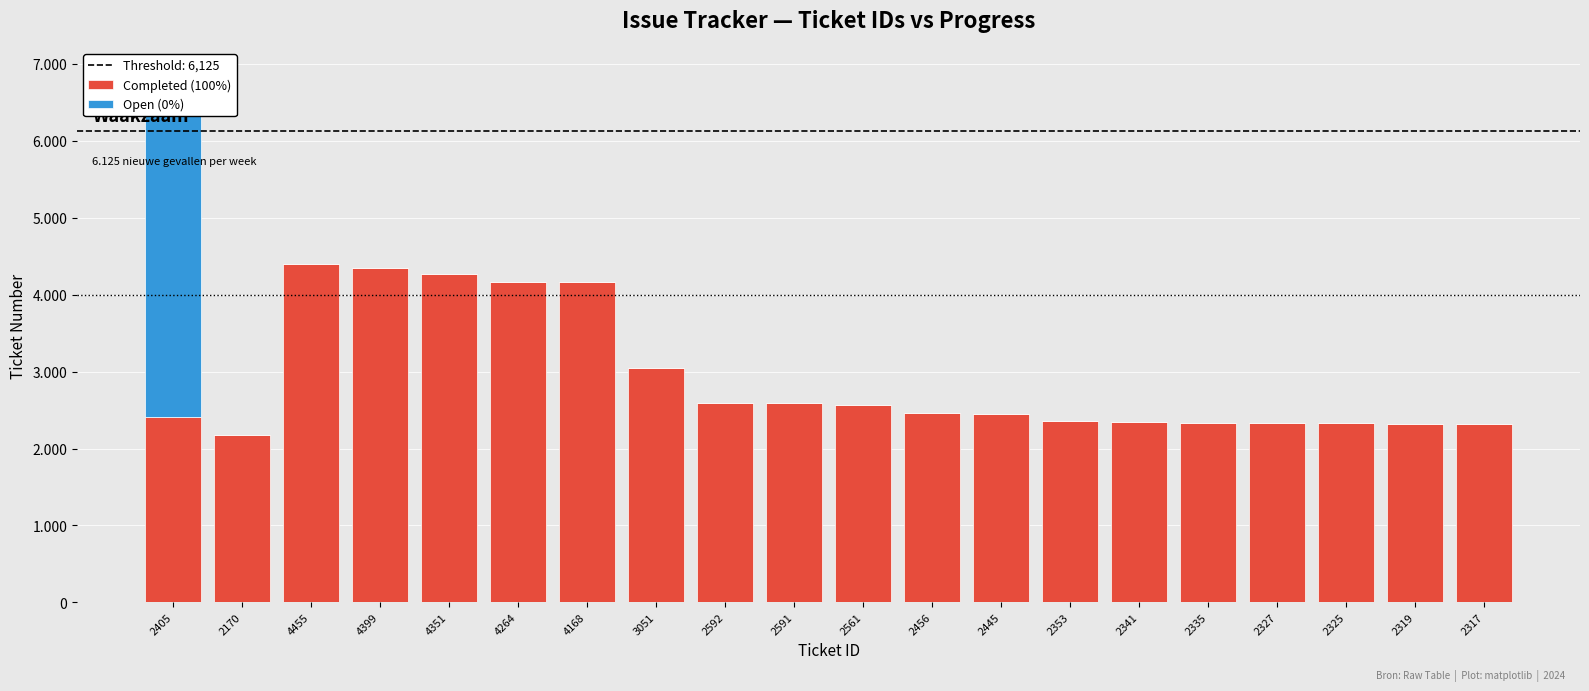

Which series has the largest total across all categories?

Completed (100%)